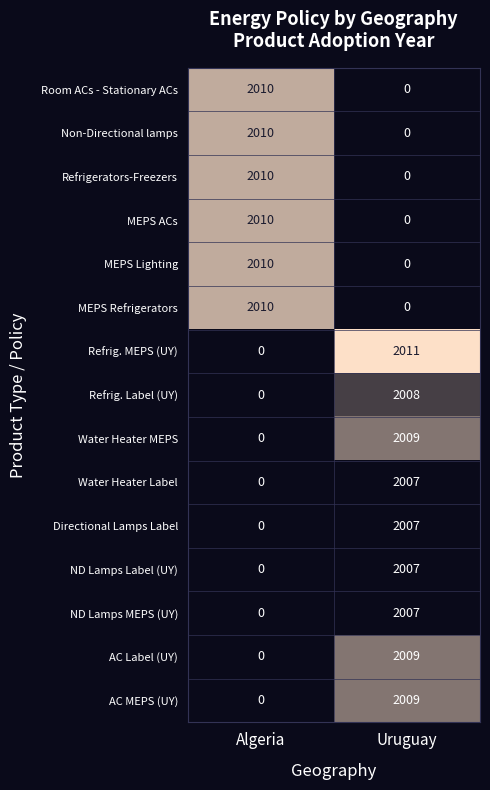

The ND Lamps MEPS (UY) series shows 2007 at Uruguay. True or false?

True